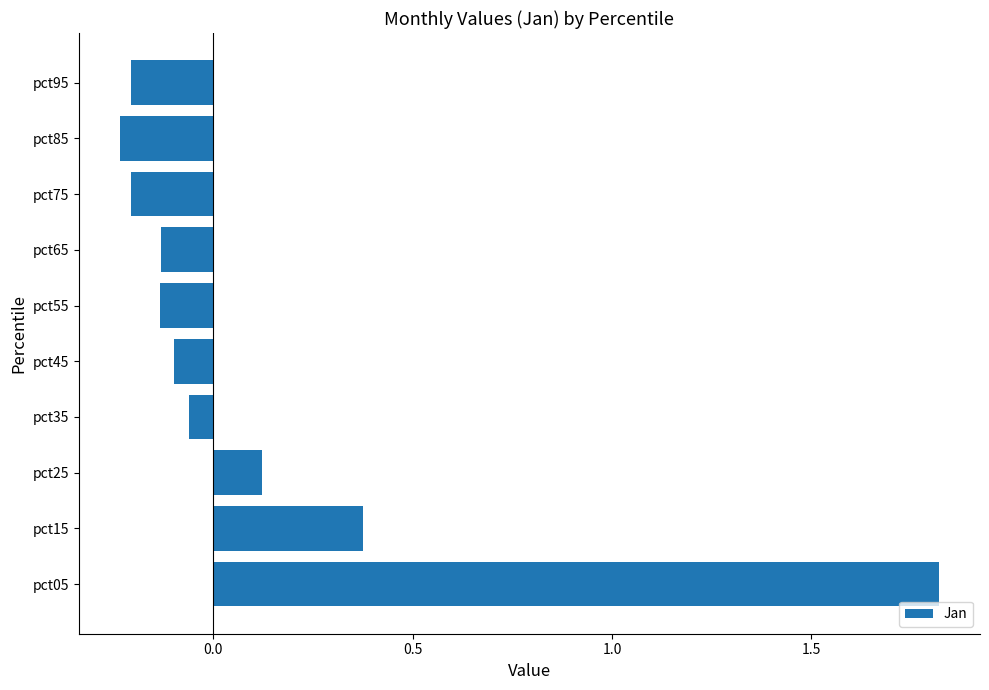

What is the difference between the maximum and minimum values?

2.1